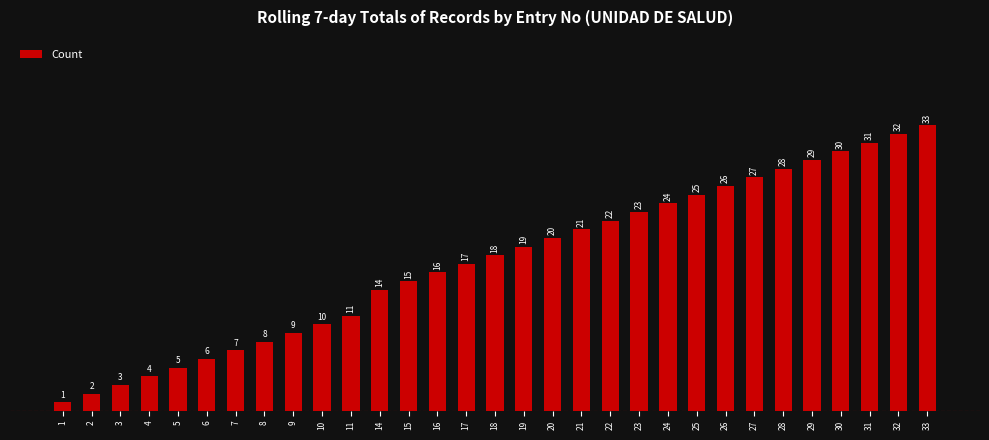

Rank the categories by value from highest to lowest.

33, 32, 31, 30, 29, 28, 27, 26, 25, 24, 23, 22, 21, 20, 19, 18, 17, 16, 15, 14, 11, 10, 9, 8, 7, 6, 5, 4, 3, 2, 1